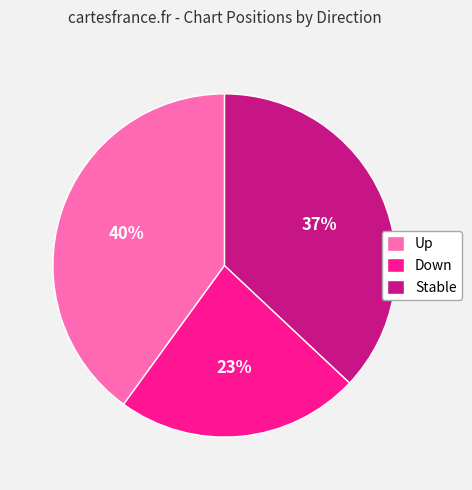

Which has a higher value, Stable or Down?

Stable